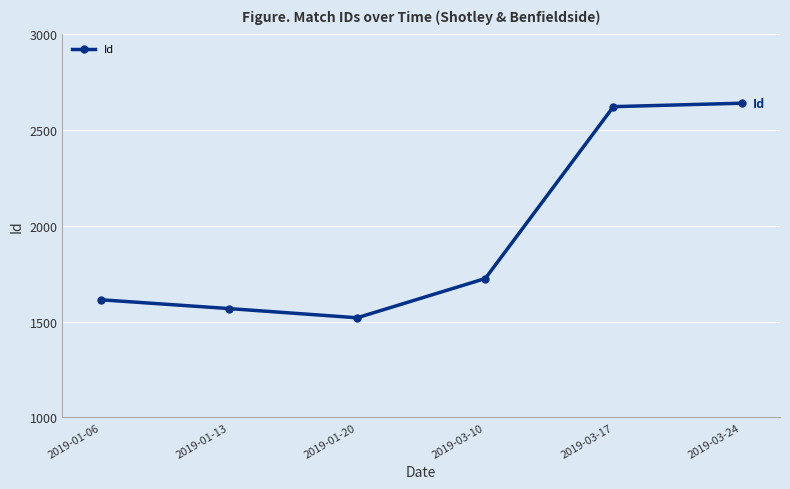

What is the difference between the values at 2019-03-10 and 2019-03-24?

916